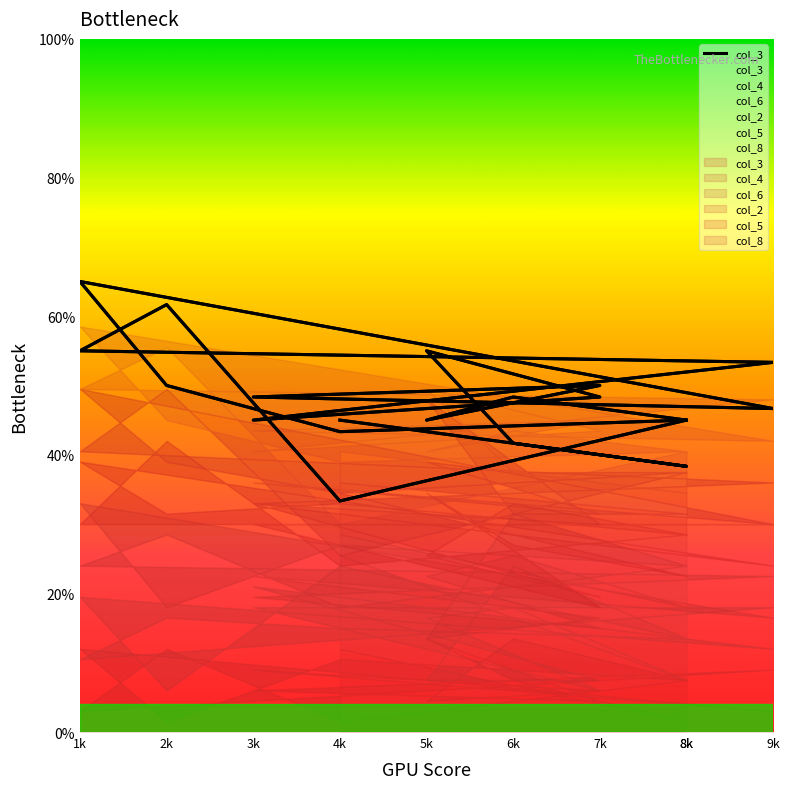

How many interior local peaks (higher than both neighbors) does the data have?

5